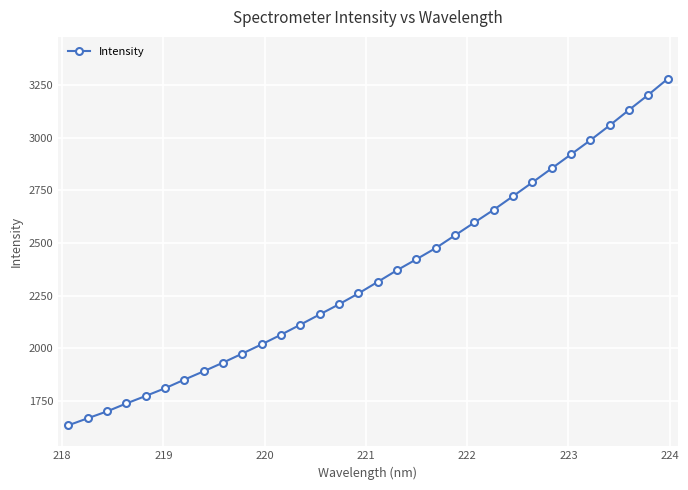

Does the chart have visible grid lines?

Yes